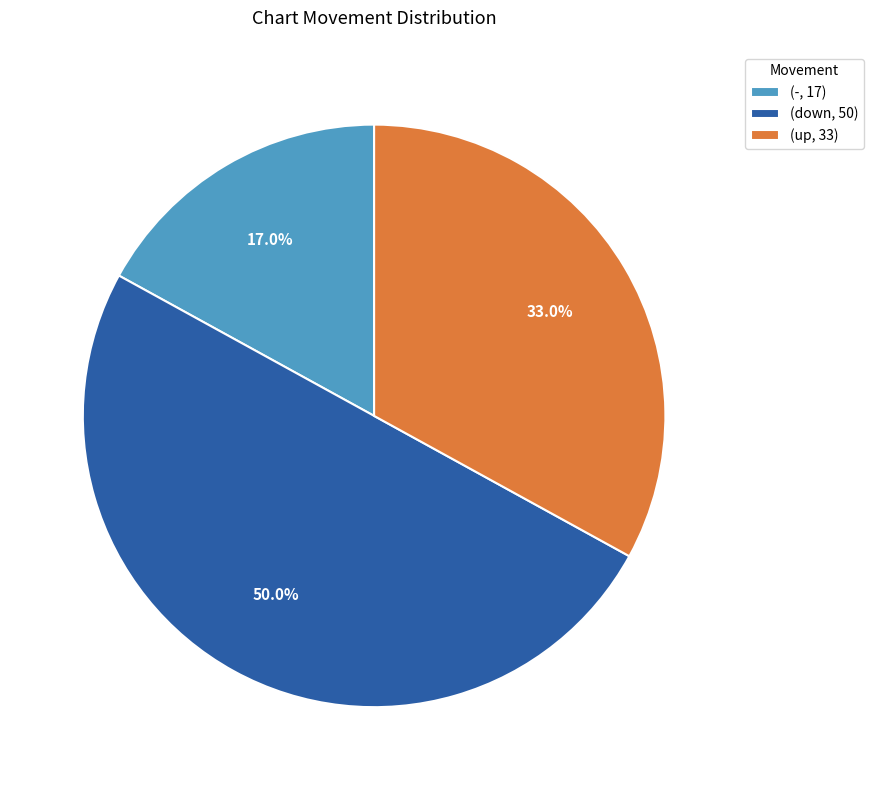

What percentage do (down, 50) and (up, 33) together represent?

83.0%